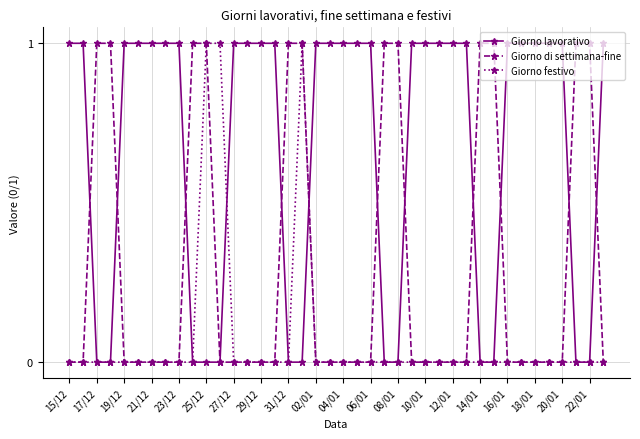

Does the chart have visible grid lines?

Yes